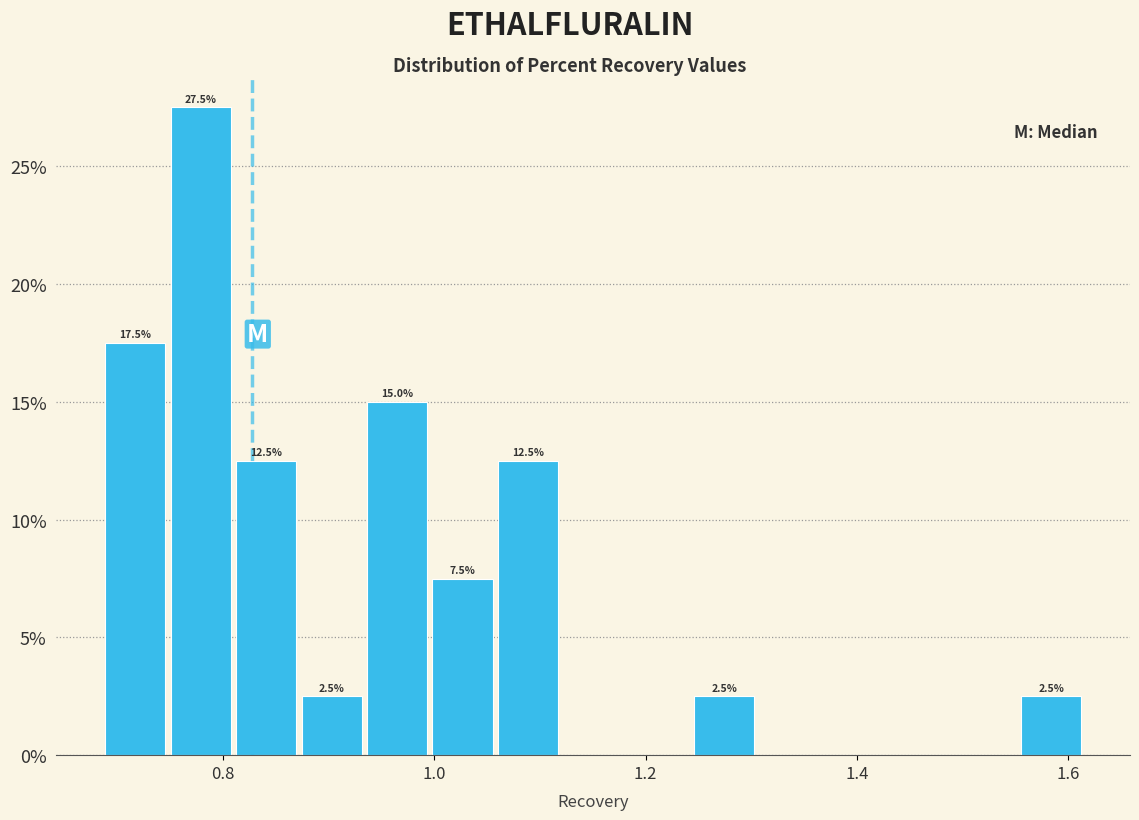

Around what value on the x-axis is the tallest bar? Give the approximate position of its centre, as read against the axis.

0.78